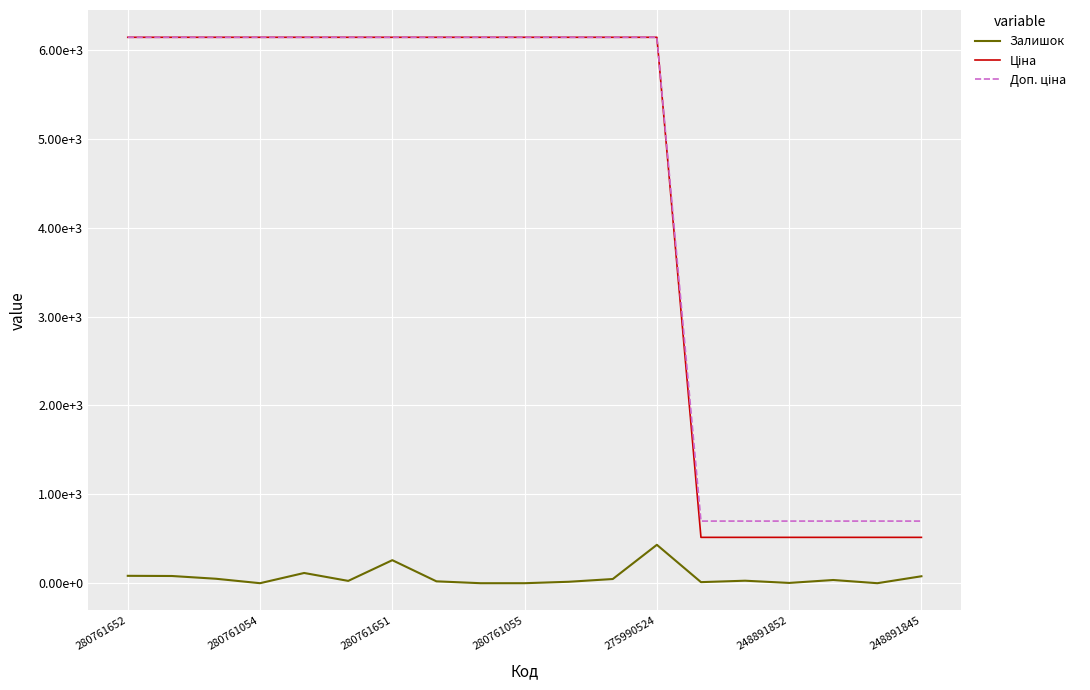

Which series has the largest range (max minus min)?

Ціна